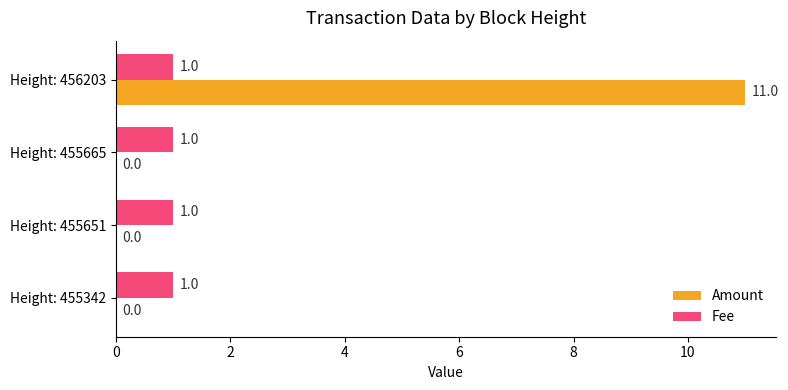

True or false: Amount has a value of -7 at Height: 455342.

False